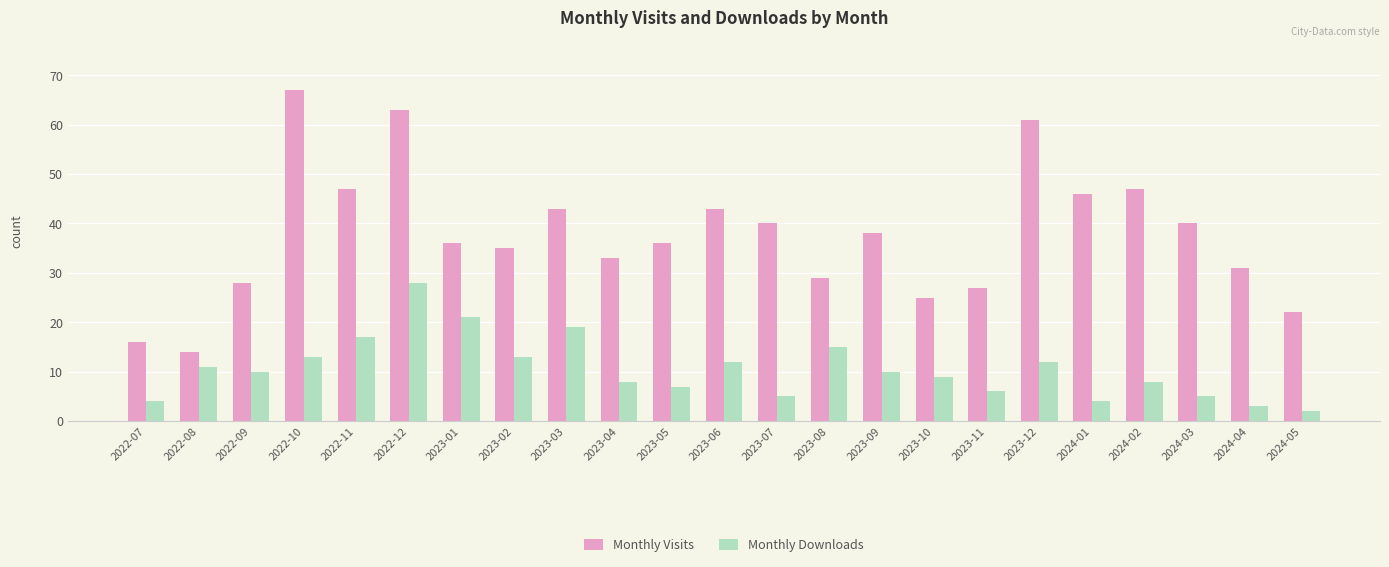

Which category has the lowest value across all series?

2024-05